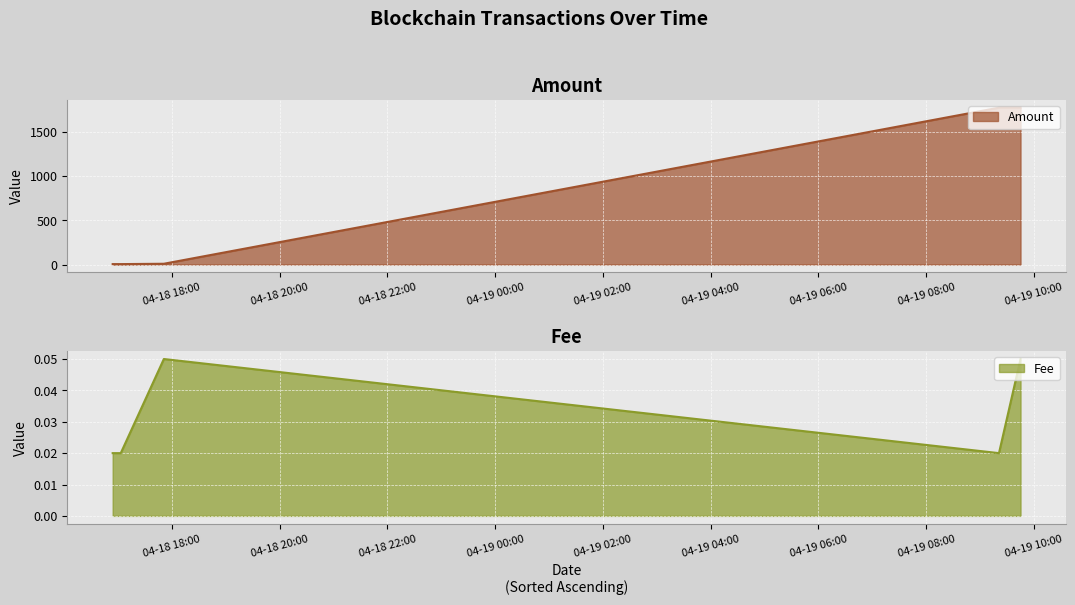

What is the highest value of the Amount series?

1776.5